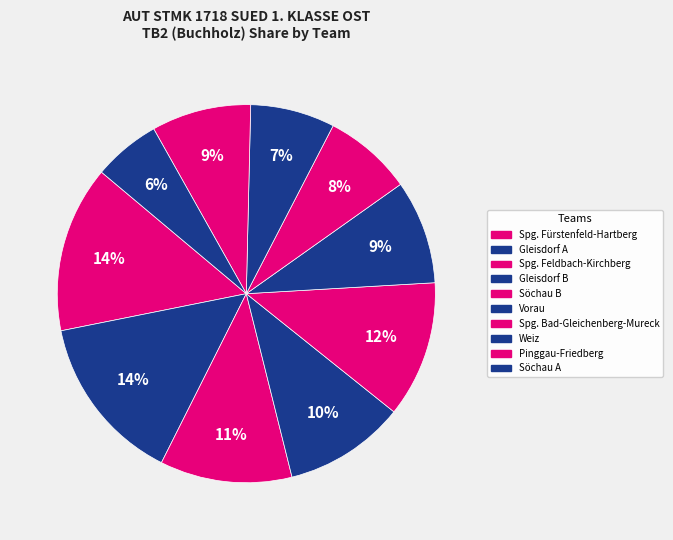

Combined, do Spg. Fürstenfeld-Hartberg and Pinggau-Friedberg account for over 50%?

No